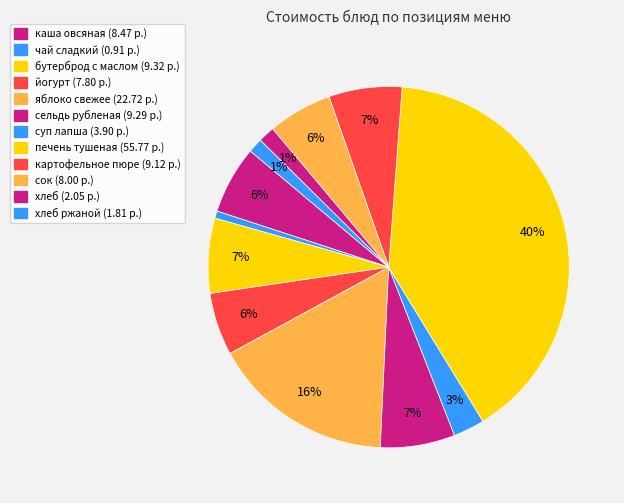

How many segments does this pie chart have?

12